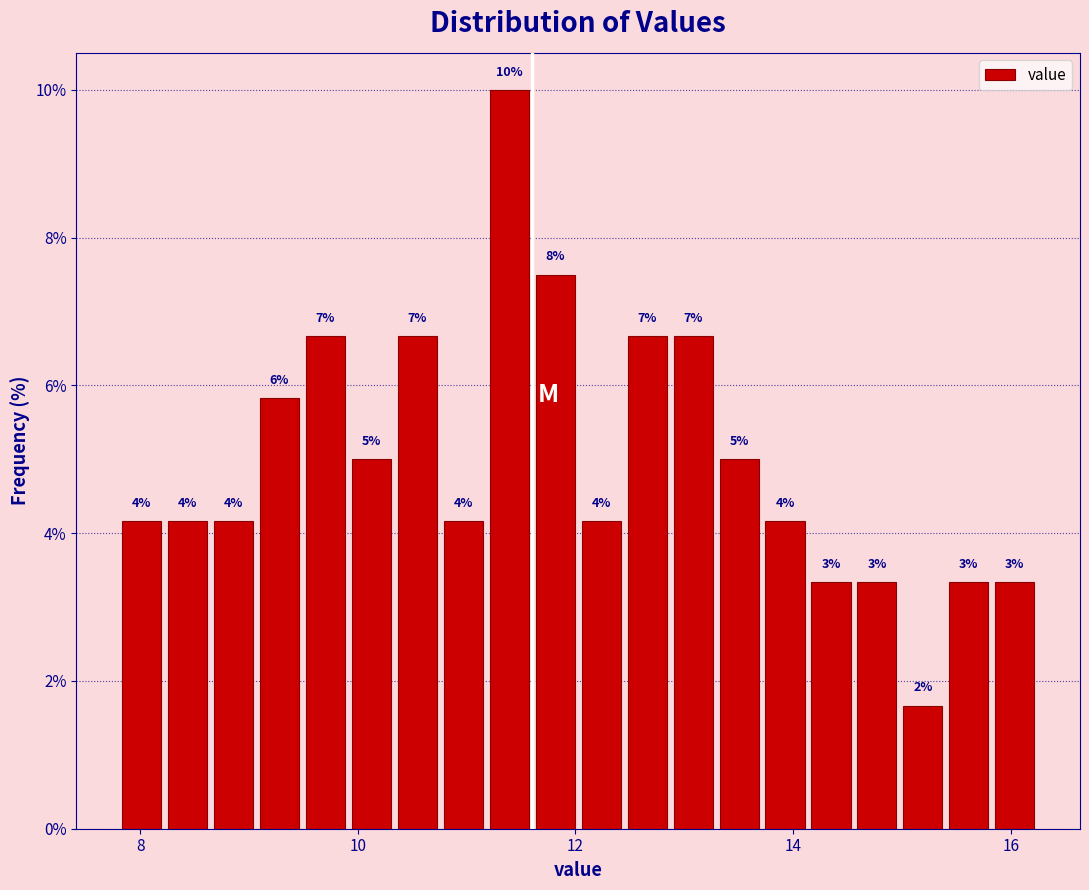

Read against the x-axis, roughly where is the centre of the tallest bar?

11.4